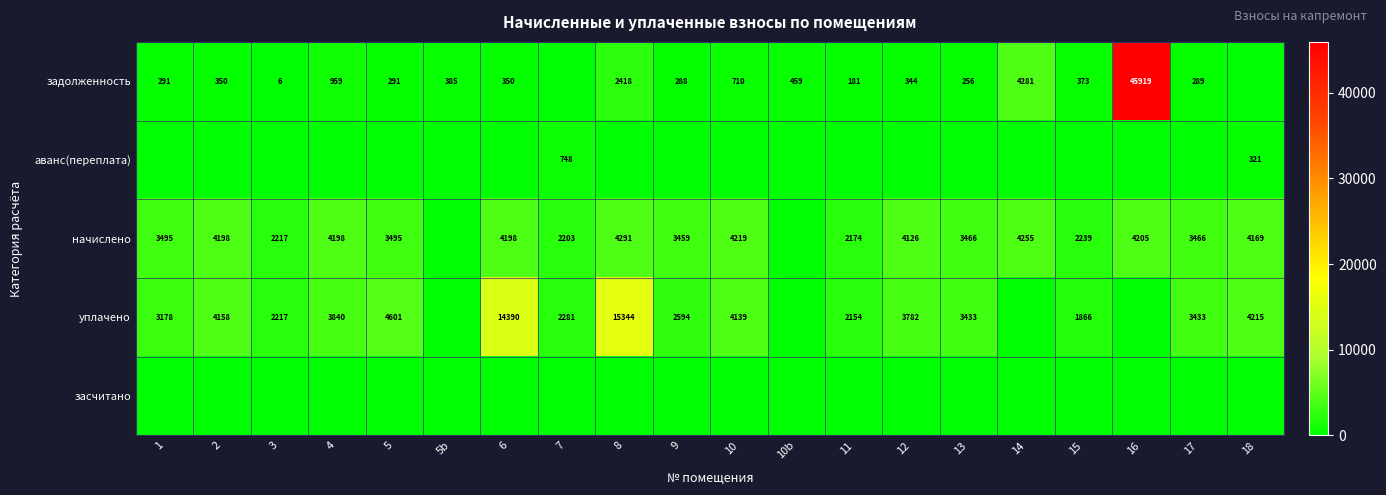

What is the difference between the задолженность values at 12 and 3?

338